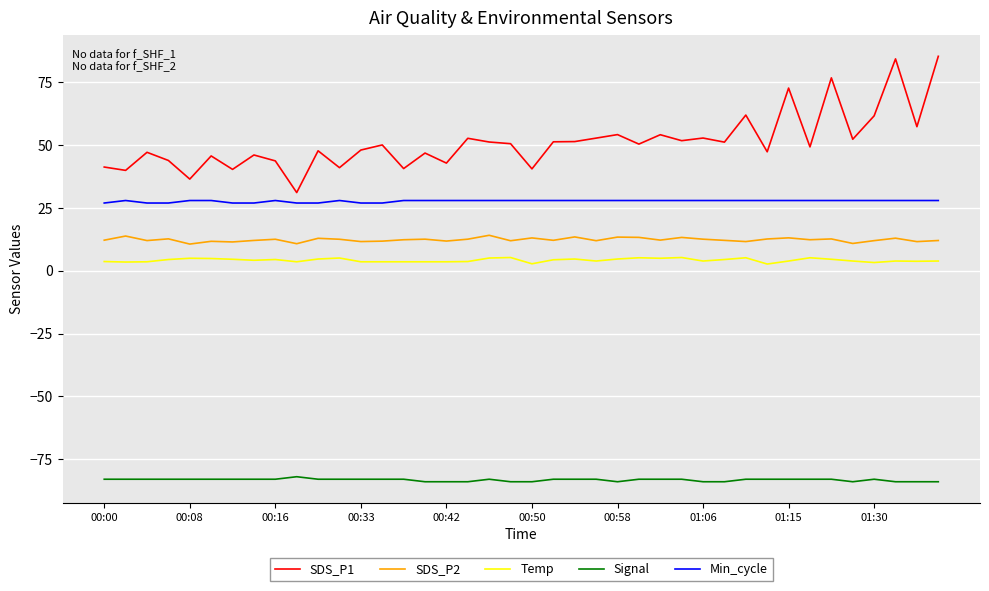

True or false: Min_cycle and SDS_P2 cross at least once.

False